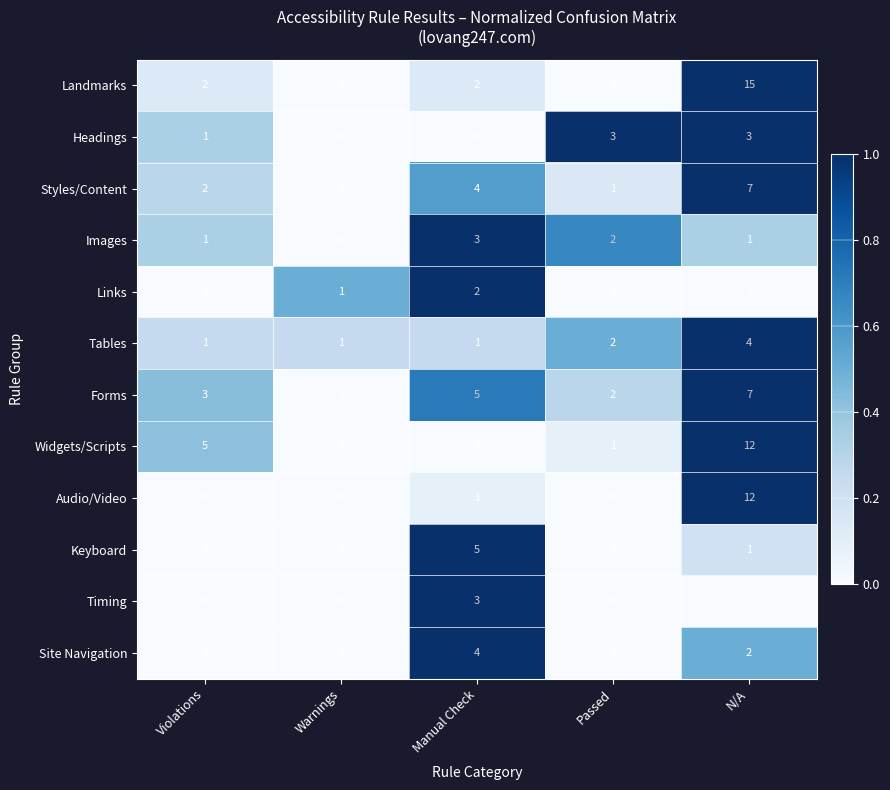

What is the total value across all series at Manual Check?

30